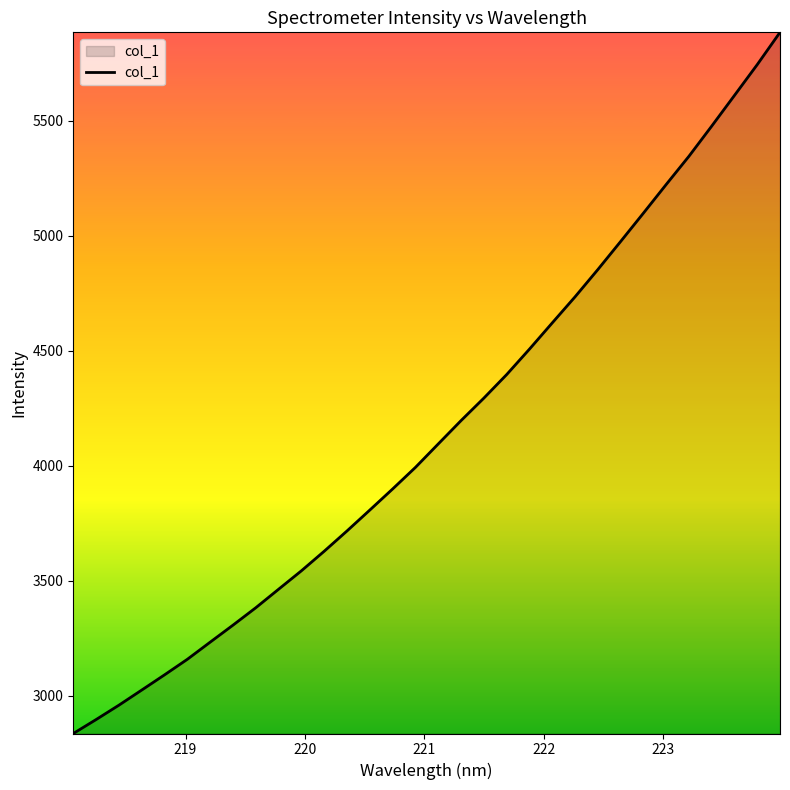

How many distinct data groups are displayed?

1